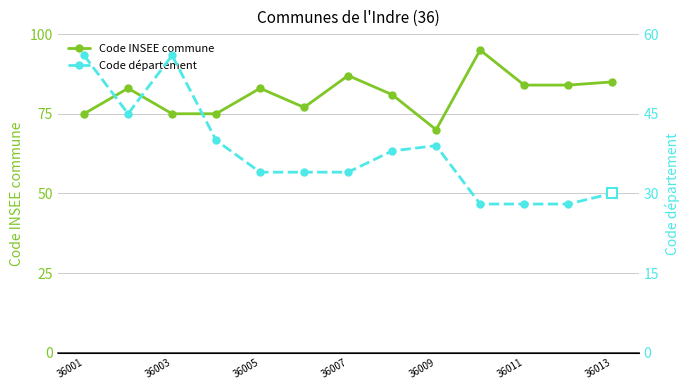

What is the lowest value of the Code INSEE commune series?

70